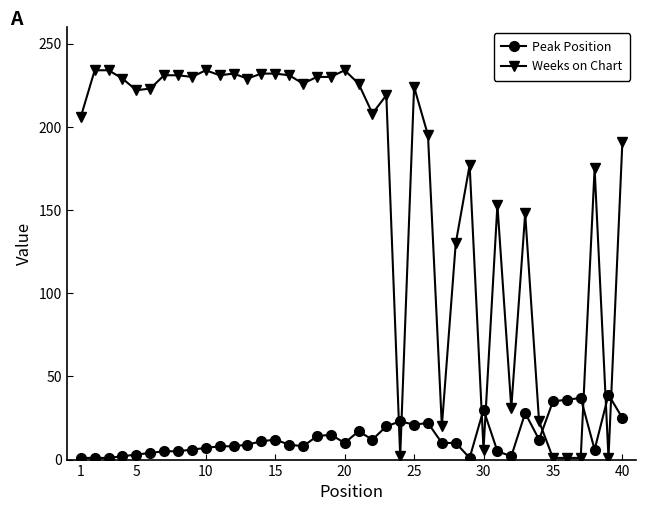

True or false: Weeks on Chart has more than 2 interior local peaks.

True